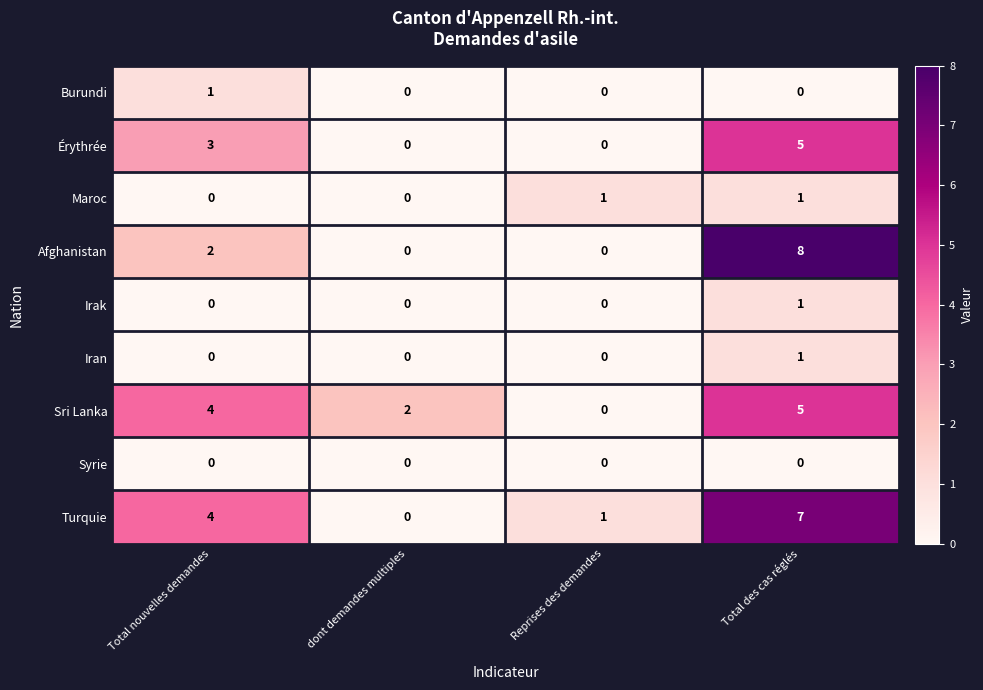

Which series changed the most between Total nouvelles demandes and Reprises des demandes?

Sri Lanka